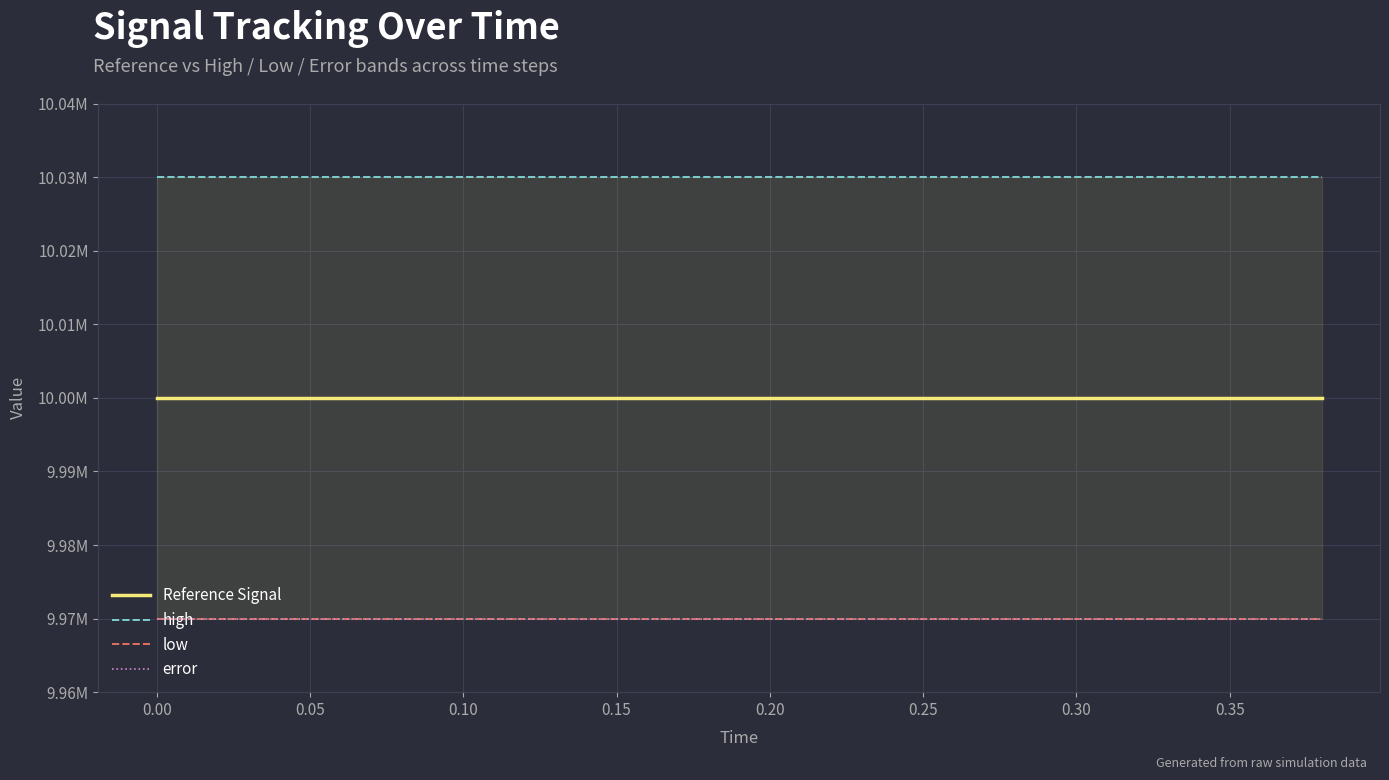

Reading left to right, what are all the values shown in this chart?

Reference Signal: 10000000.0	10000000.0	10000000.0	10000000.0	10000000.0	10000000.0	10000000.0	10000000.0	10000000.0	10000000.0	10000000.0	10000000.0	10000000.0	10000000.0	10000000.0	10000000.0	10000000.0	10000000.0	10000000.0	10000000.0
high: 10030000.0	10030000.0	10030000.0	10030000.0	10030000.0	10030000.0	10030000.0	10030000.0	10030000.0	10030000.0	10030000.0	10030000.0	10030000.0	10030000.0	10030000.0	10030000.0	10030000.0	10030000.0	10030000.0	10030000.0
low: 9970000.0	9970000.0	9970000.0	9970000.0	9970000.0	9970000.0	9970000.0	9970000.0	9970000.0	9970000.0	9970000.0	9970000.0	9970000.0	9970000.0	9970000.0	9970000.0	9970000.0	9970000.0	9970000.0	9970000.0
error: 9970000.0	9970000.0	9970000.0	9970000.0	9970000.0	9970000.0	9970000.0	9970000.0	9970000.0	9970000.0	9970000.0	9970000.0	9970000.0	9970000.0	9970000.0	9970000.0	9970000.0	9970000.0	9970000.0	9970000.0